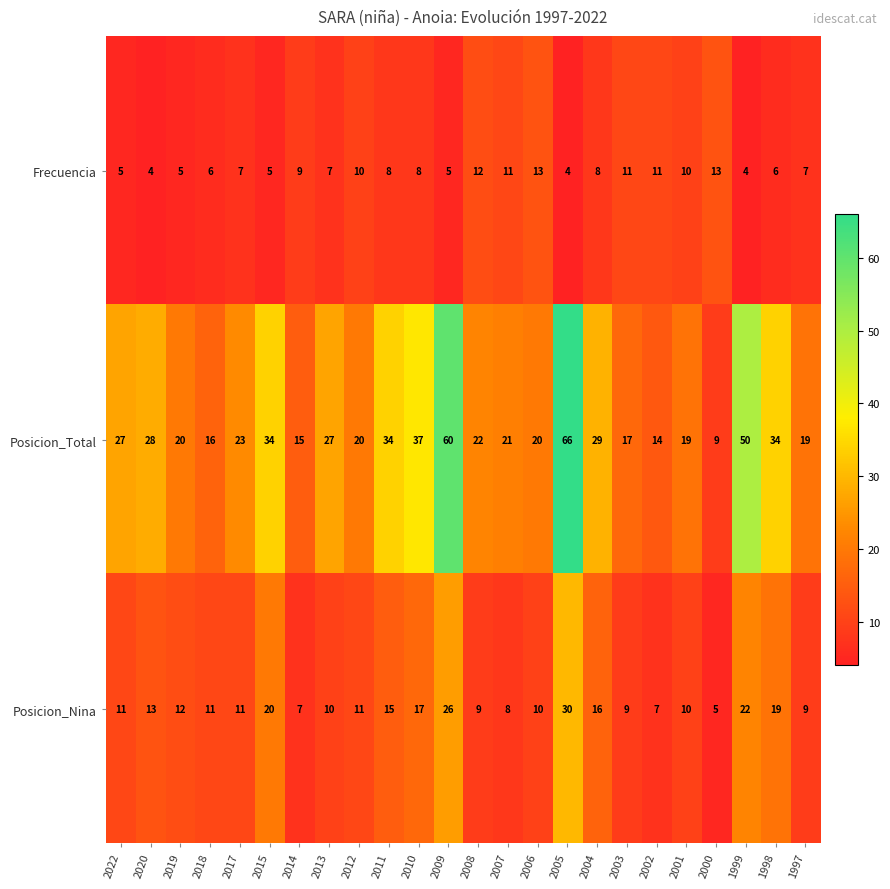

Which series changed the most between 2015 and 2009?

Posicion_Total